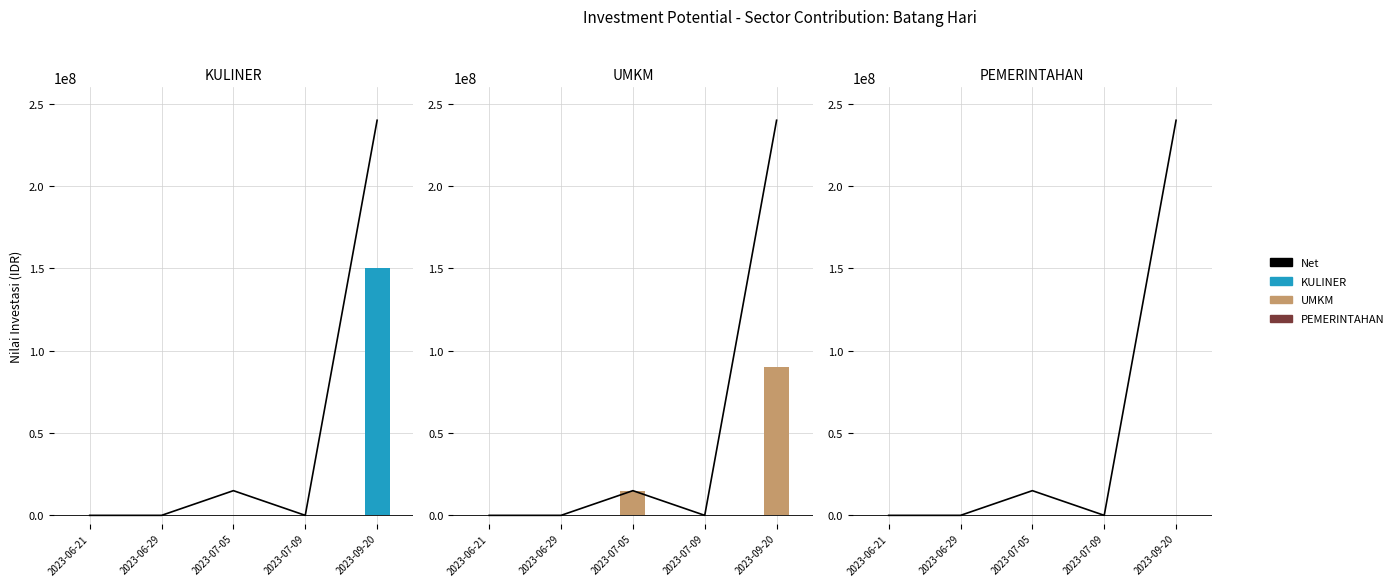

Reading left to right, transcribe all the data shown in this chart.

Net: 0	0	15000000	0	240000000
KULINER: 0	0	0	0	150000000
UMKM: 0	0	15000000	0	90000000
PEMERINTAHAN: 0	0	0	0	0